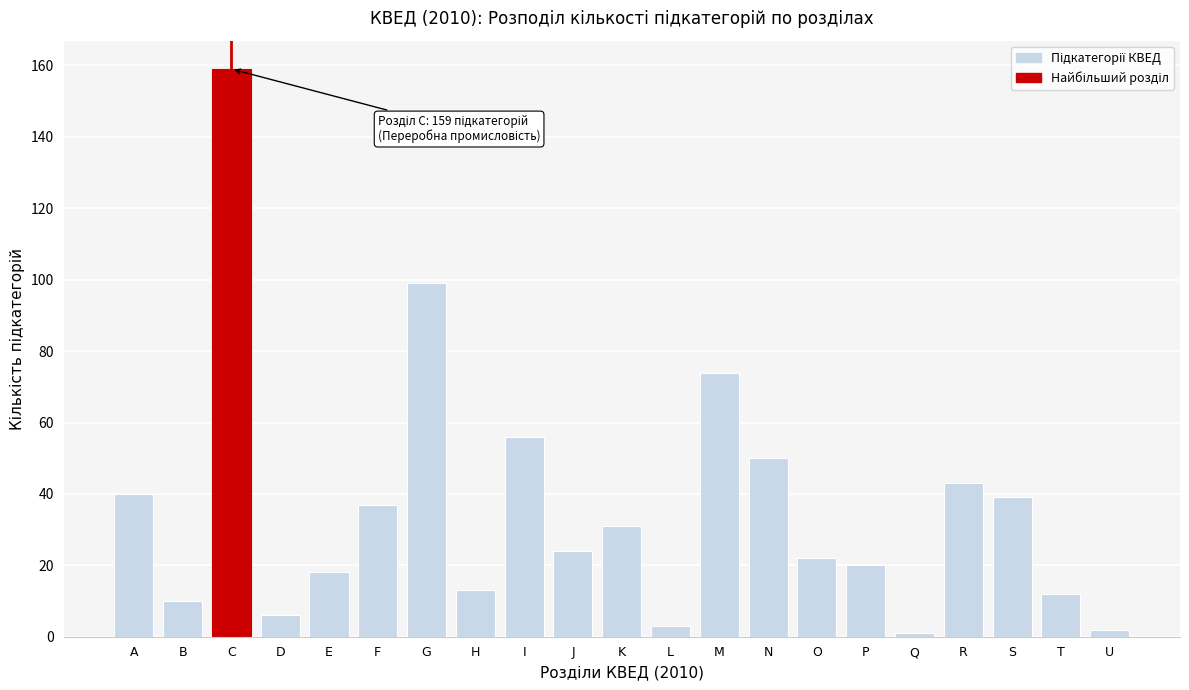

Reading left to right, extract all data points from this chart.

A=40	B=10	C=159	D=6	E=18	F=37	G=99	H=13	I=56	J=24	K=31	L=3	M=74	N=50	O=22	P=20	Q=1	R=43	S=39	T=12	U=2